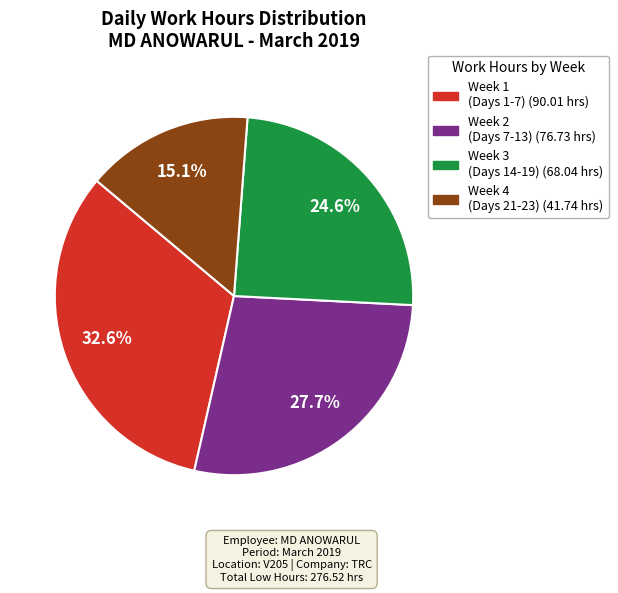

Is there a majority slice in this chart?

No